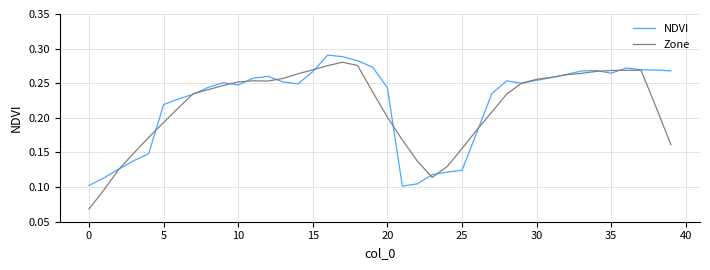

Which series ends up on top after the final intersection of Zone and NDVI?

NDVI